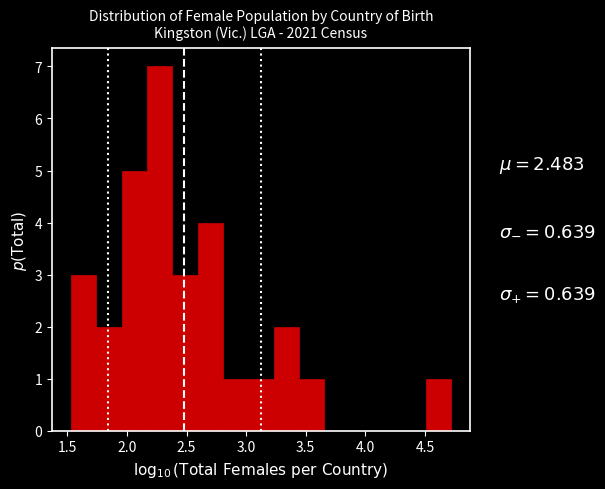

Reading left to right, list every bar in this chart as the range it spans on the x-axis followed by its height. Neither the bar edges nor the heights are printed on the chart, so give them approximately, as read against the axes.

1.55 to 1.75: 3
1.75 to 1.95: 2
1.95 to 2.15: 5
2.15 to 2.40: 7
2.40 to 2.60: 3
2.60 to 2.80: 4
2.80 to 3.00: 1
3.00 to 3.25: 1
3.25 to 3.45: 2
3.45 to 3.65: 1
3.65 to 3.85: 0
3.85 to 4.10: 0
4.10 to 4.30: 0
4.30 to 4.50: 0
4.50 to 4.70: 1